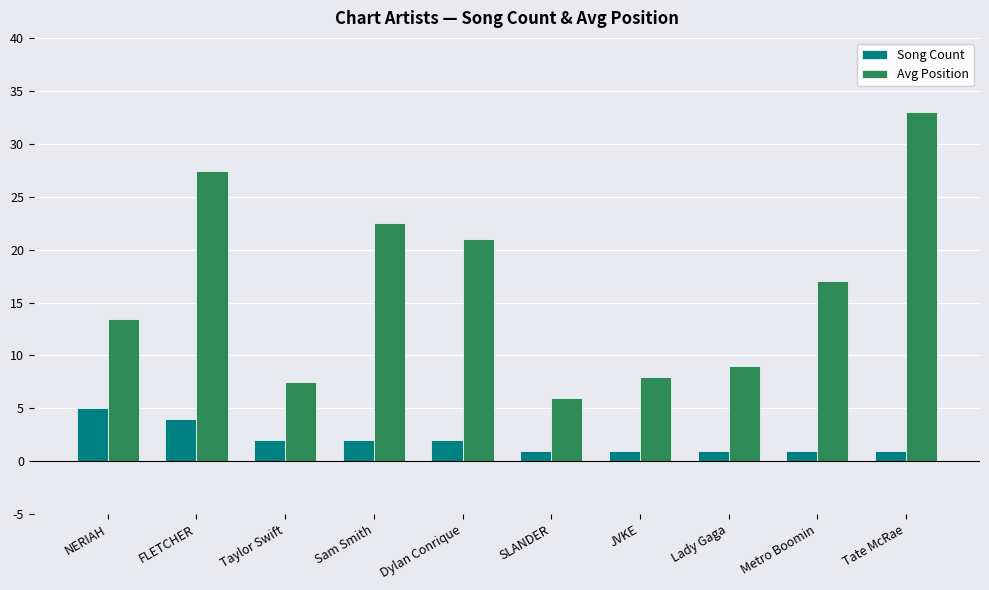

What is the average value of the Song Count series?

2.0